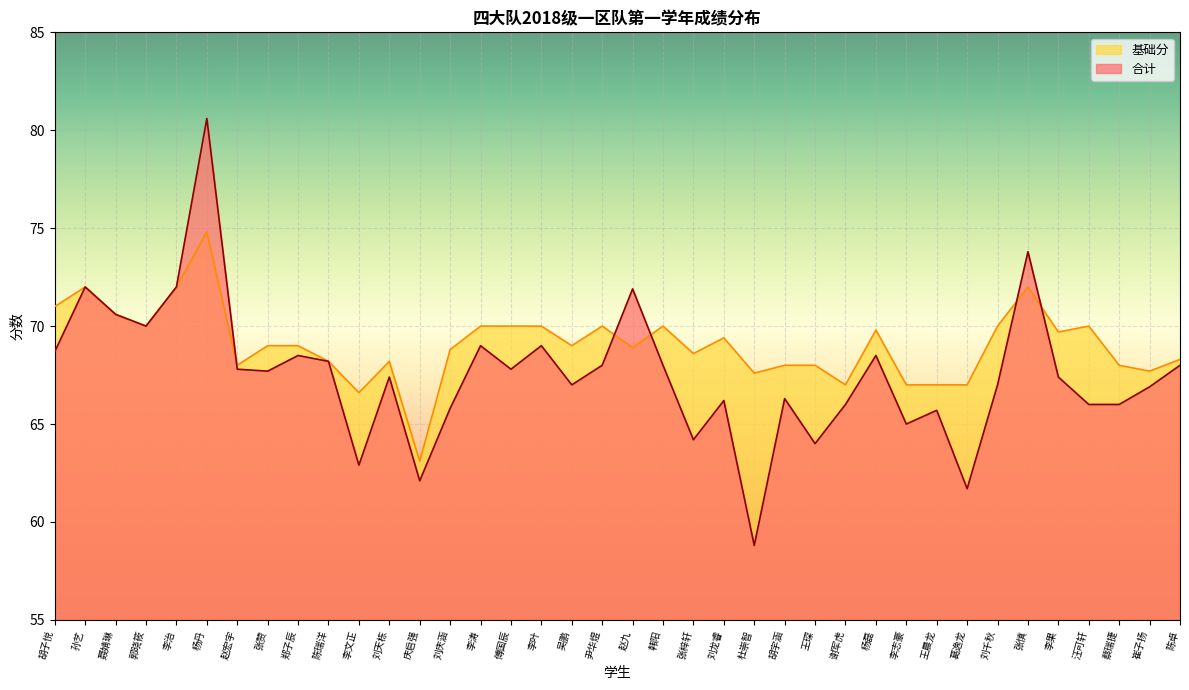

Where do 合计 and 基础分 first cross each other?

杨丹 and 赵宏宇